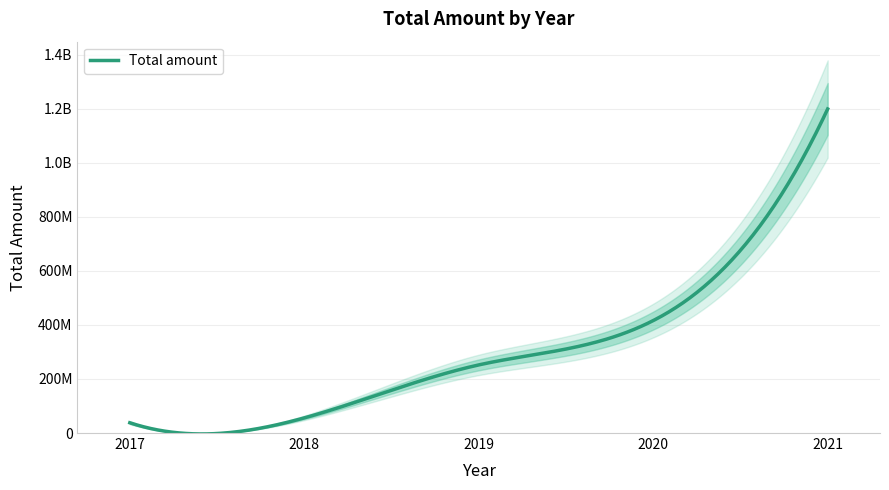

What is the value of the 4th point from the left?

416000000